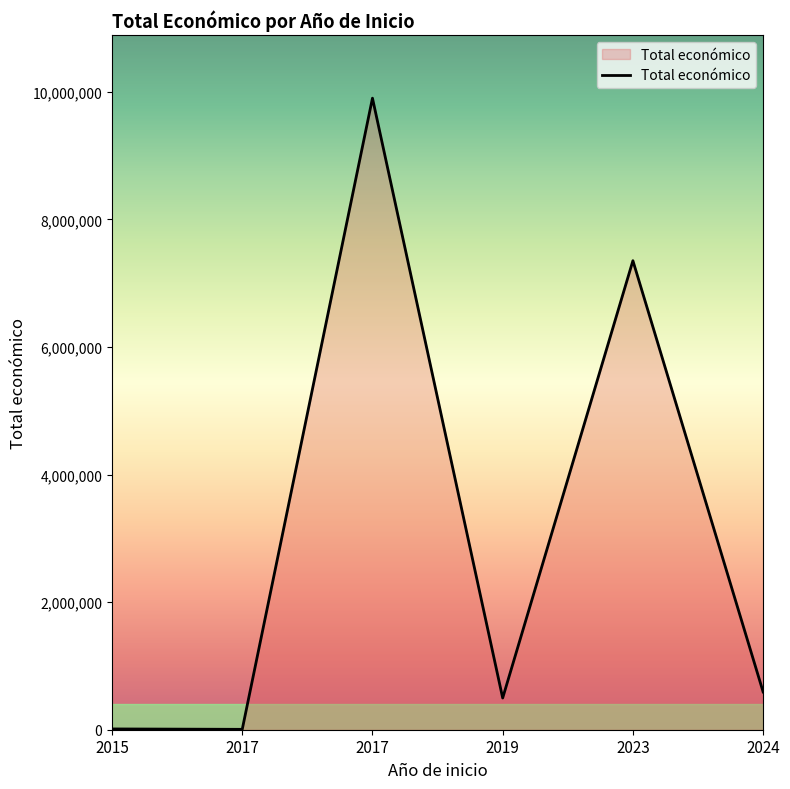

True or false: the data shows 295813 at 2024.

False